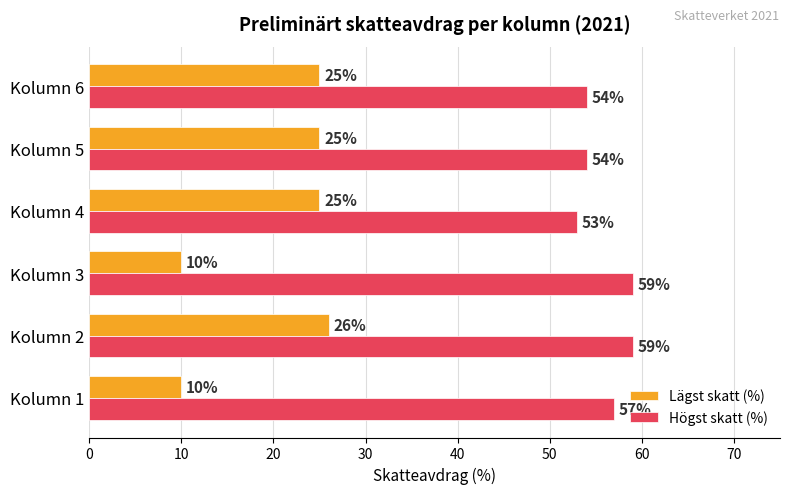

Where is Högst skatt (%) nearest to the value 56?

Kolumn 1